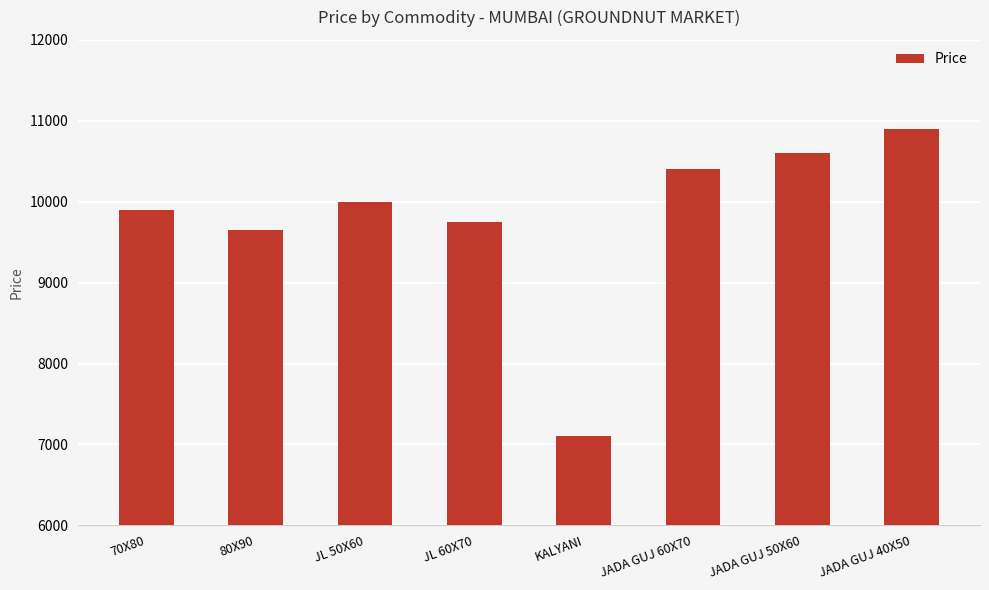

The value at JADA GUJ 40X50 is 7186. True or false?

False